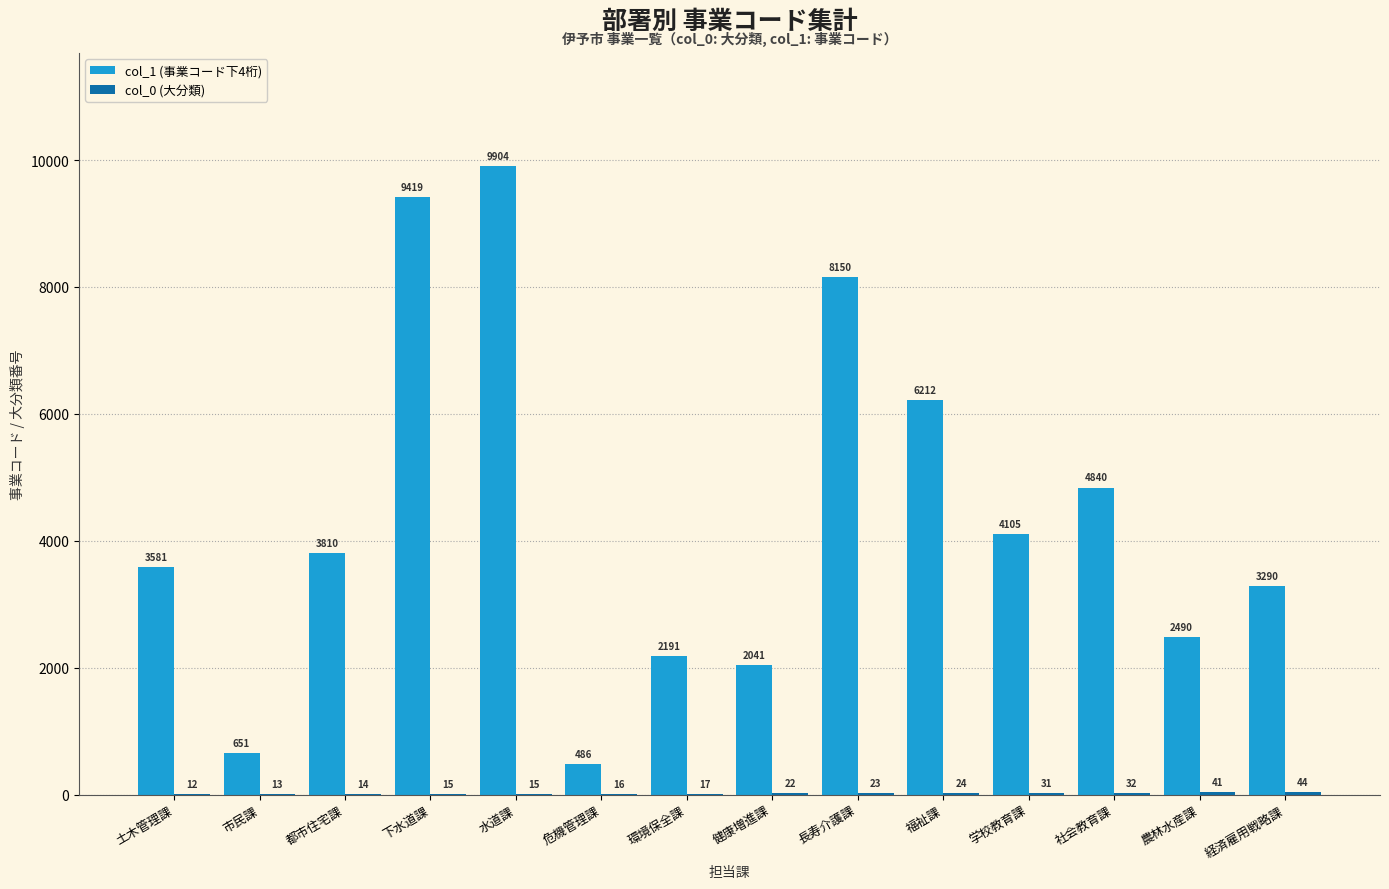

How many series are shown in this chart?

2